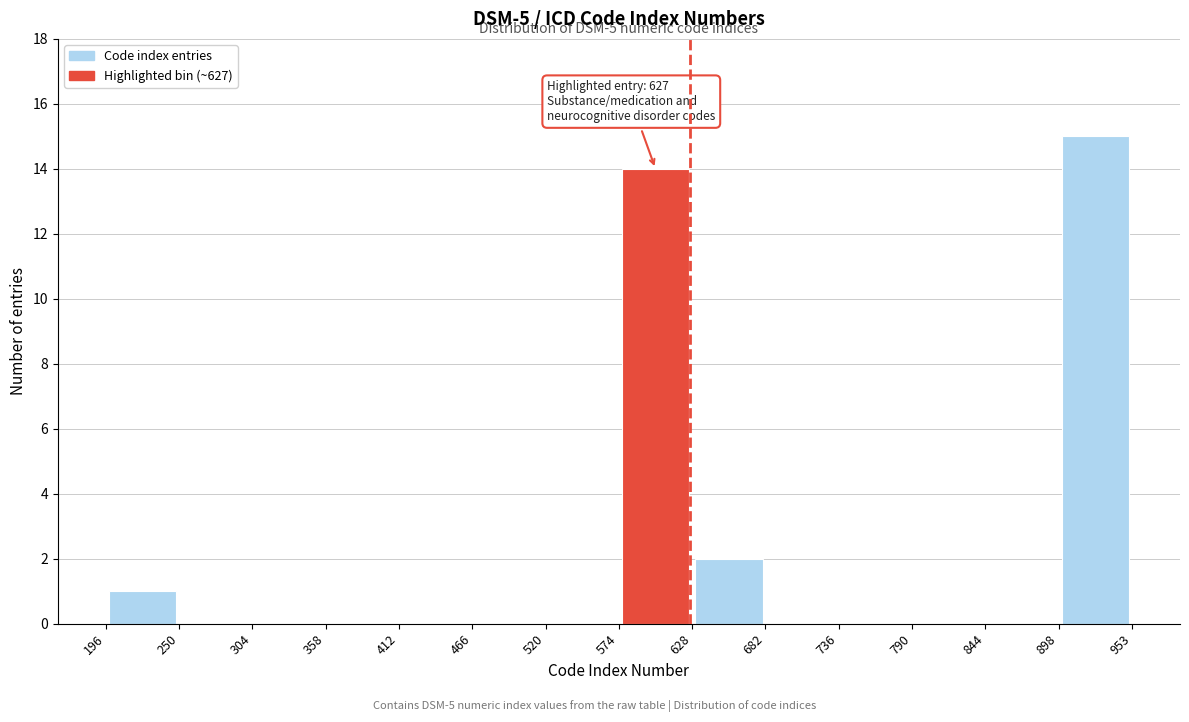

Which range on the x-axis has the tallest bar?

898 to 953